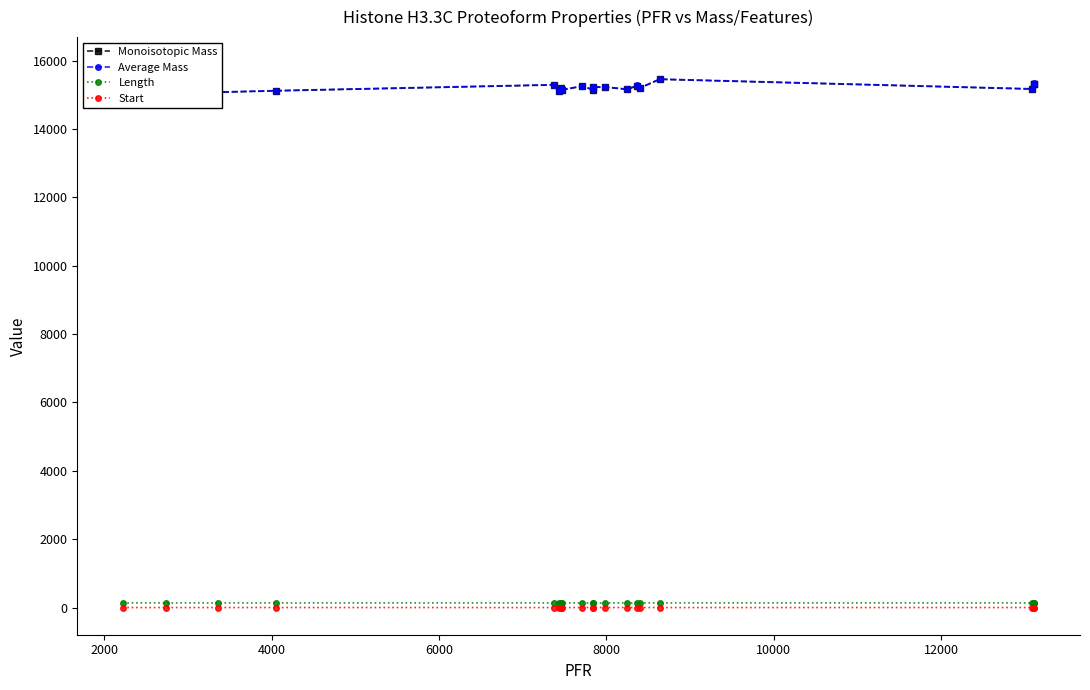

Reading left to right, what are all the values shown in this chart?

Monoisotopic Mass: 15884.3	15814.2	15073.3	15115.3	15288.4	15115.3	15204.4	15143.4	15246.4	15153.3	15223.3	15223.3	15157.3	15265.3	15195.3	15452.4	15167.3	15317.3	15331.4
Average Mass: 15893.9	15823.8	15082.5	15124.6	15297.8	15124.6	15213.7	15152.6	15255.8	15162.5	15232.6	15232.6	15166.6	15274.7	15204.6	15461.9	15176.6	15326.6	15340.8
Length: 135.0	135.0	134.0	134.0	135.0	134.0	135.0	134.0	135.0	134.0	134.0	134.0	134.0	134.0	134.0	135.0	134.0	134.0	135.0
Start: 0.0	0.0	1.0	1.0	0.0	1.0	0.0	1.0	0.0	1.0	1.0	1.0	1.0	1.0	1.0	0.0	1.0	1.0	0.0